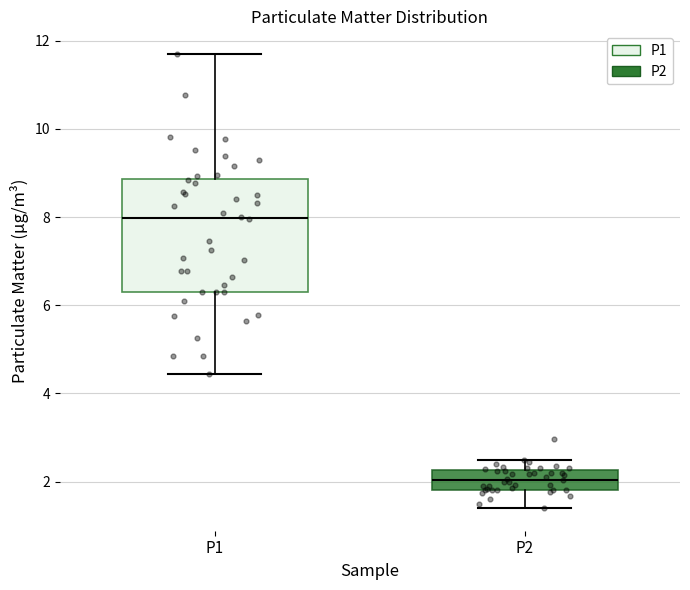

Reading left to right, transcribe this box plot: for each box, give where its median line is, the range the box spans, and where its two whiskers end, as read against the y-axis. The values are not printed on the chart, so give them approximately, as read against the axis.

P1: median 8.0, box 6.4 to 8.8, whiskers 4.4 to 11.8
P2: median 2.0, box 1.8 to 2.2, whiskers 1.4 to 2.6